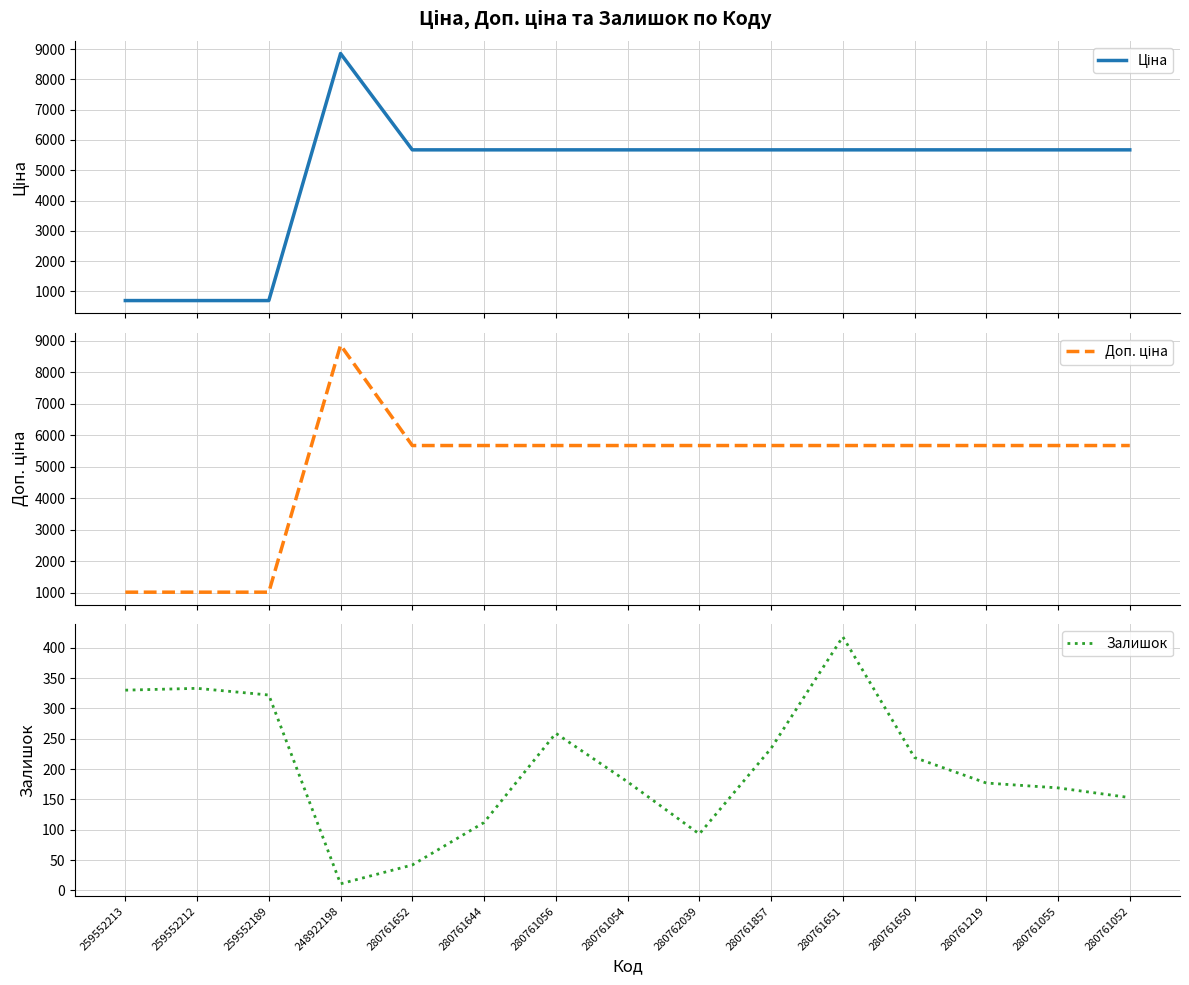

Reading left to right, what are all the values shown in this chart?

Ціна: 259552213=693.7	259552212=693.7	259552189=693.7	248922198=8856.7	280761652=5673.8	280761644=5673.8	280761056=5673.8	280761054=5673.8	280762039=5673.8	280761857=5673.8	280761651=5673.8	280761650=5673.8	280761219=5673.8	280761055=5673.8	280761052=5673.8
Доп. ціна: 259552213=1024.6	259552212=1024.6	259552189=1024.6	248922198=8856.7	280761652=5673.8	280761644=5673.8	280761056=5673.8	280761054=5673.8	280762039=5673.8	280761857=5673.8	280761651=5673.8	280761650=5673.8	280761219=5673.8	280761055=5673.8	280761052=5673.8
Залишок: 259552213=330.0	259552212=333.0	259552189=322.0	248922198=11.0	280761652=42.0	280761644=112.0	280761056=259.0	280761054=179.0	280762039=93.0	280761857=234.0	280761651=418.0	280761650=219.0	280761219=177.0	280761055=169.0	280761052=153.0